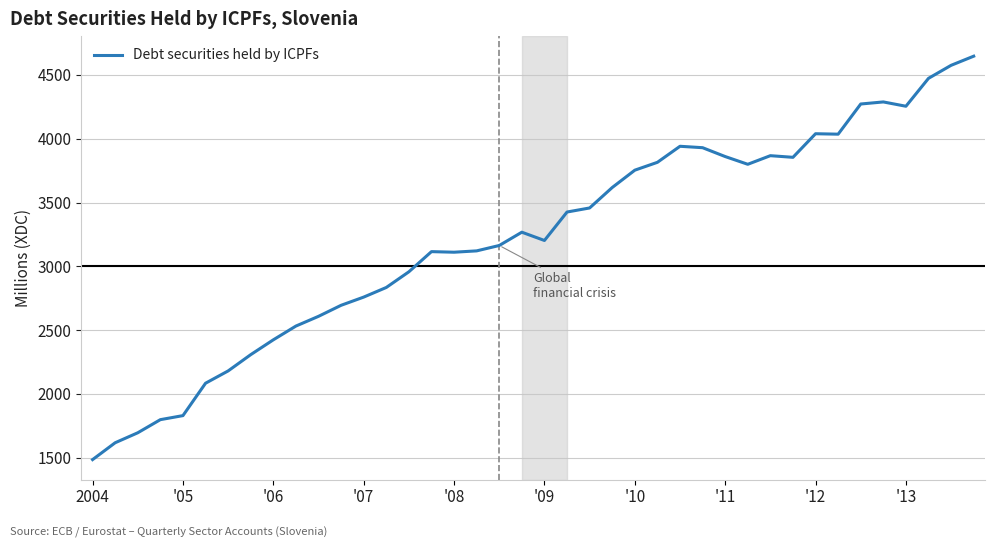

What is the maximum value shown in the chart?

4647.2